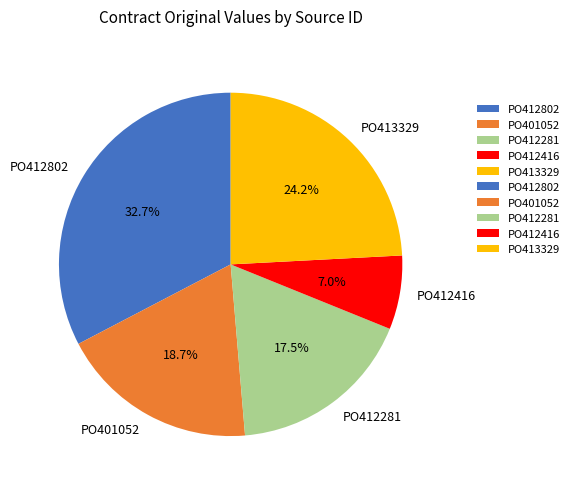

How much of the chart is everything except PO412416?

93.0%